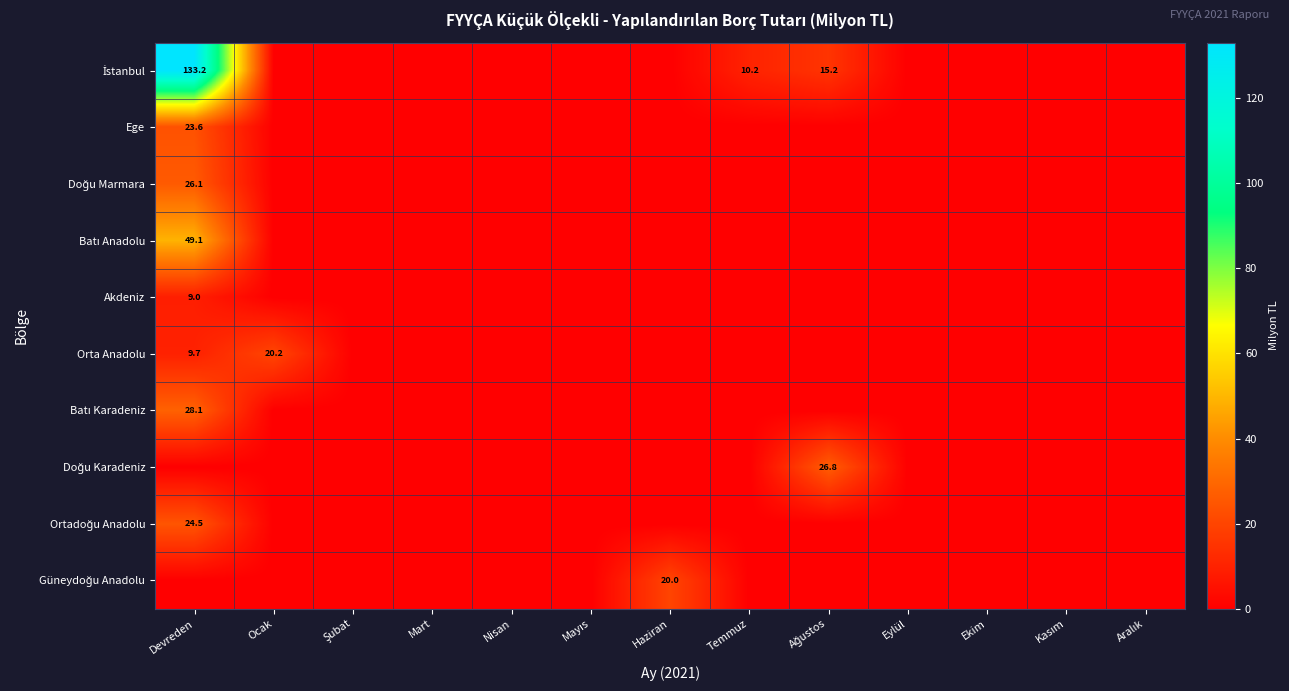

At which category is the sum across all series the highest?

Devreden